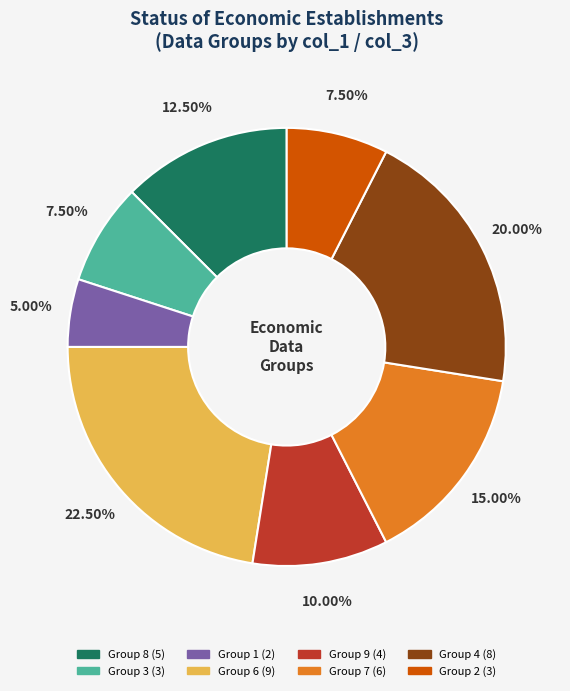

Does any single category account for the majority?

No